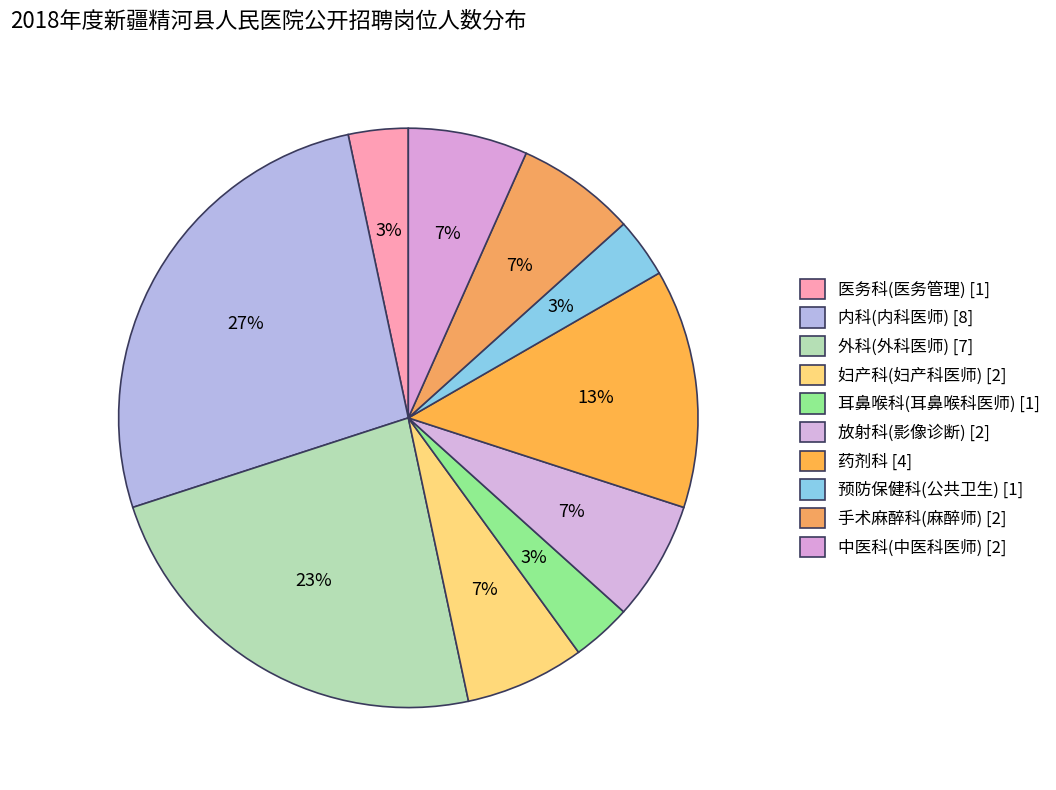

How many slices are in this pie chart?

10